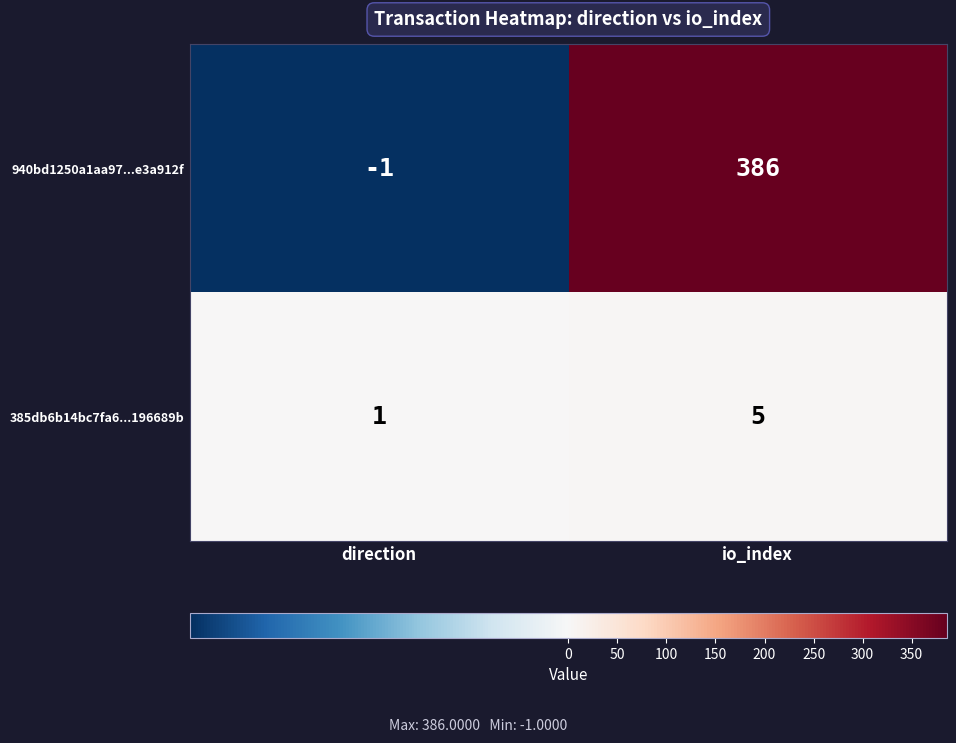

Which category has the highest value across all series?

io_index